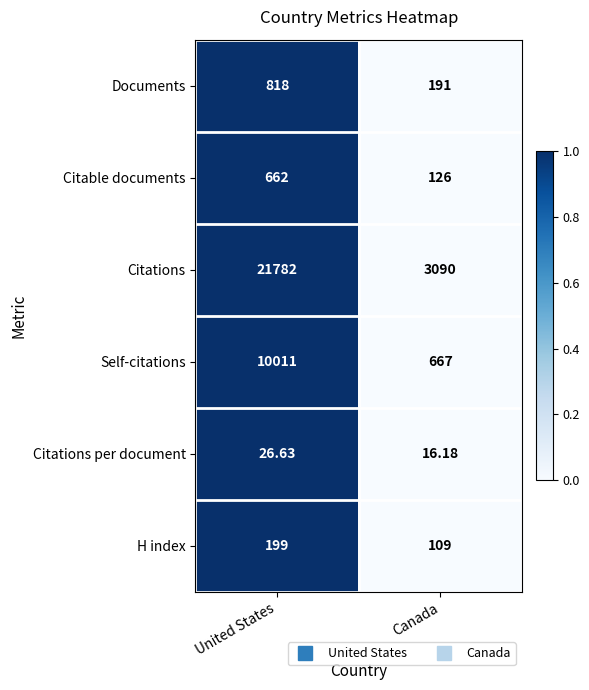

How many data points does each series have?

2